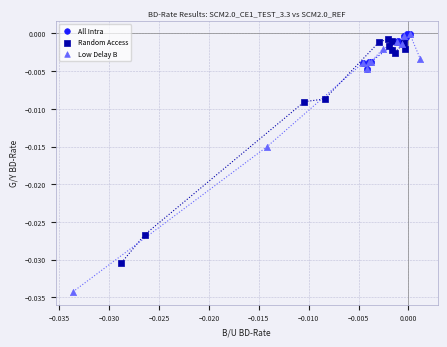

Which series has the widest spread of Y values?

Low Delay B